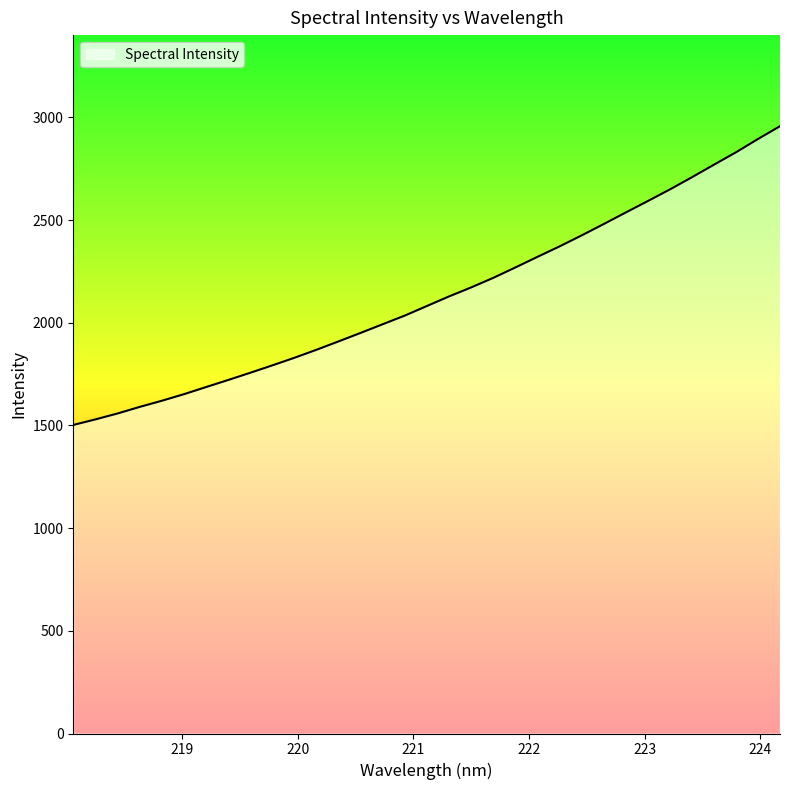

What is the minimum value shown in the chart?

1502.5